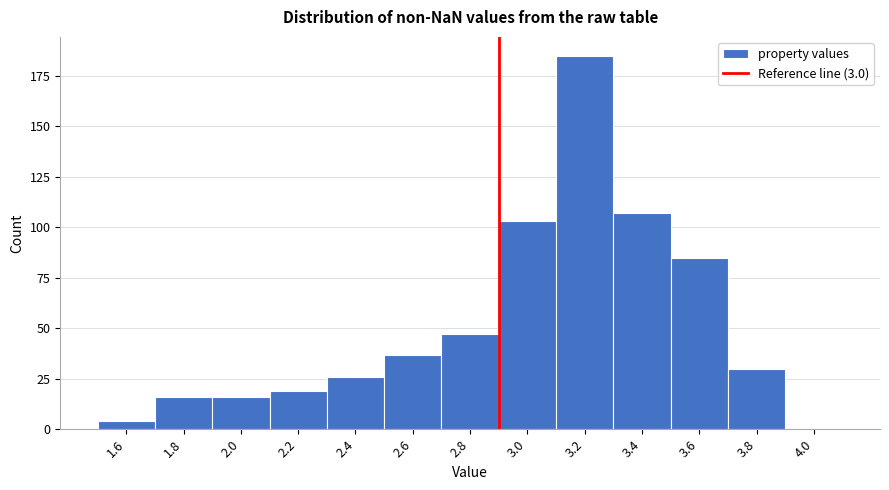

Reading left to right, transcribe all the data shown in this chart.

1.6=4	1.8=16	2.0=16	2.2=19	2.4=26	2.6=37	2.8=47	3.0=103	3.2=185	3.4=107	3.6=85	3.8=30	4.0=0